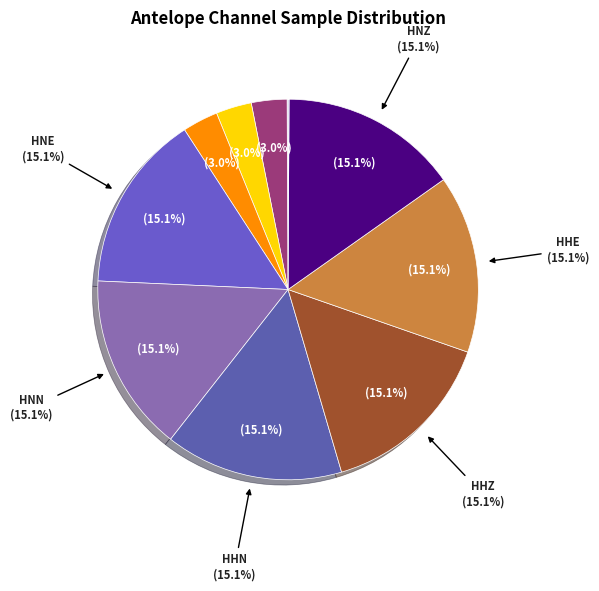

To the nearest percent, what is the difference between the largest and smallest slice percentages?

15%